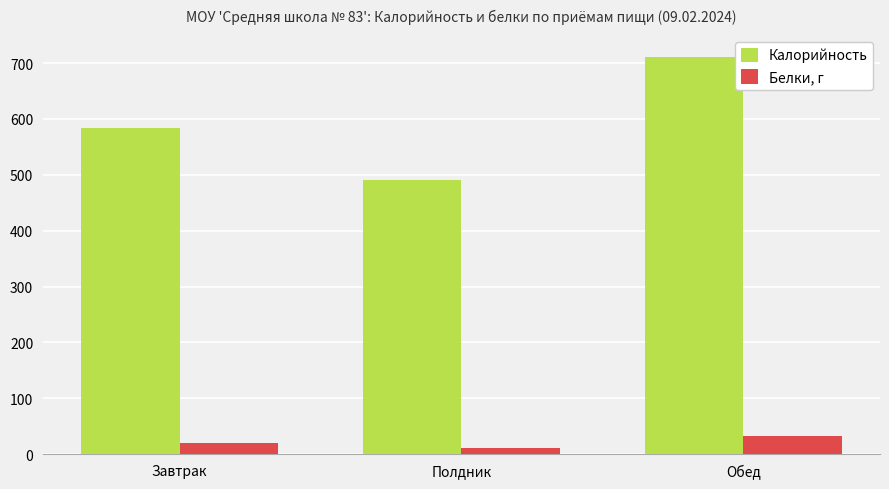

What is the difference between the highest and lowest values at Завтрак?

563.3